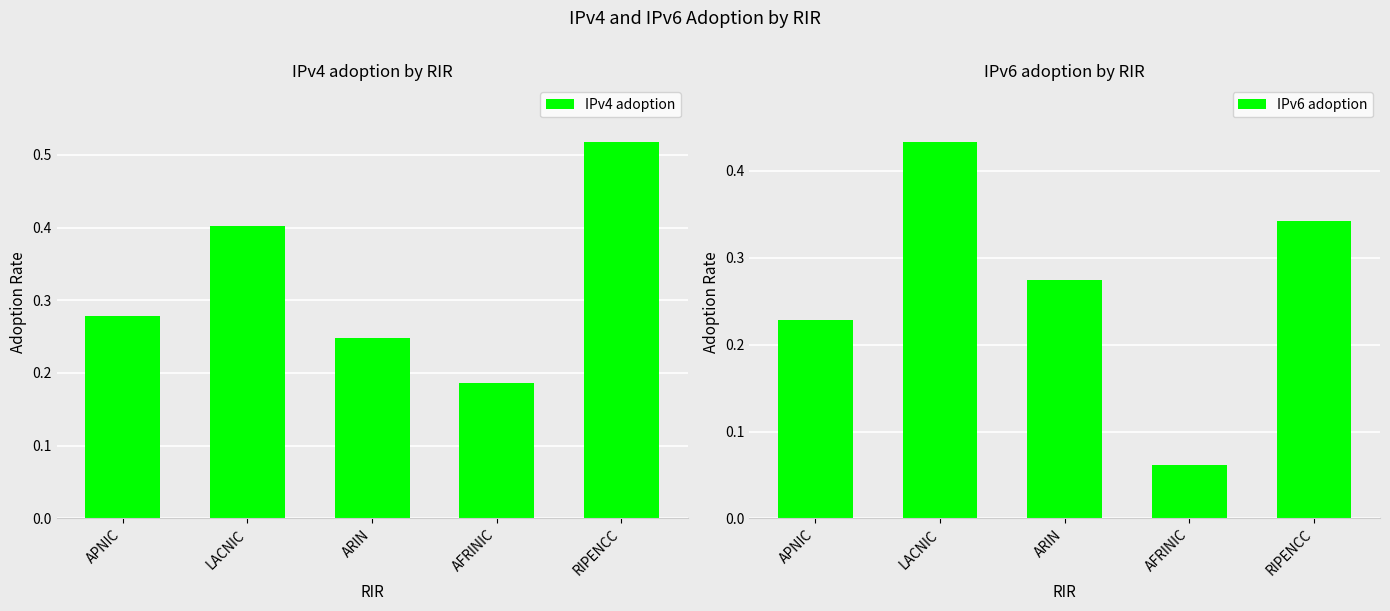

What is the spread (max minus min) of values at APNIC?

0.1